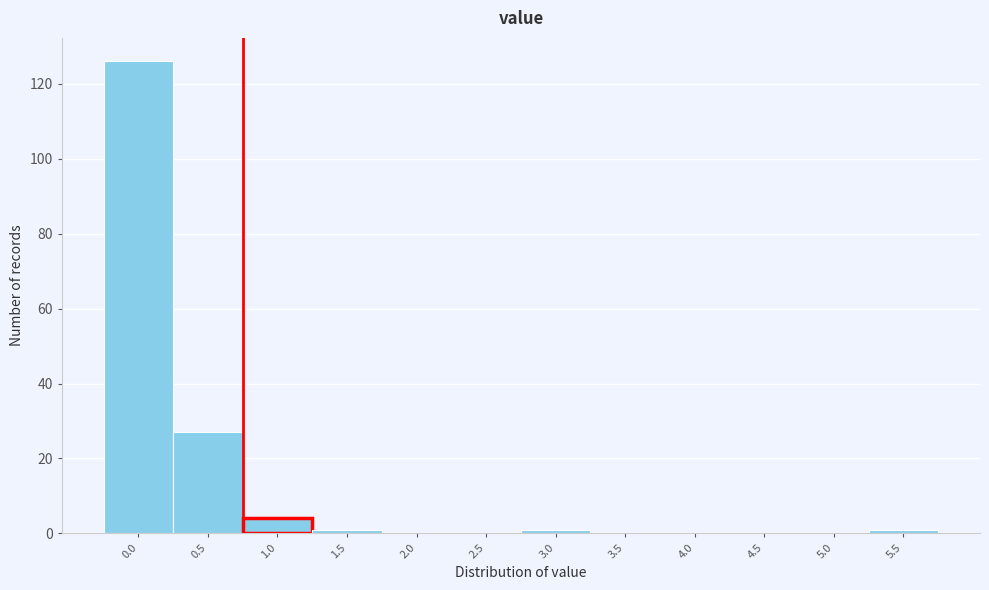

Reading left to right, extract all data points from this chart.

0.0=126	0.5=27	1.0=4	1.5=1	2.0=0	2.5=0	3.0=1	3.5=0	4.0=0	4.5=0	5.0=0	5.5=1